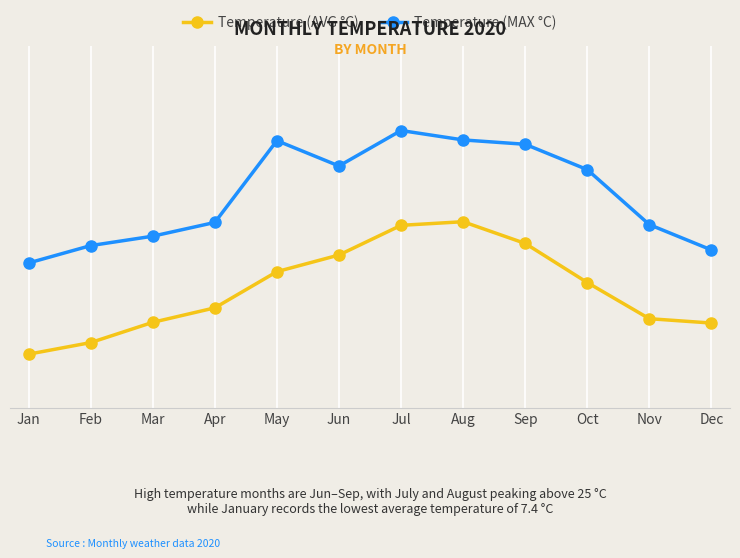

At which category does Temperature (AVG °C) reach its first local peak?

Aug